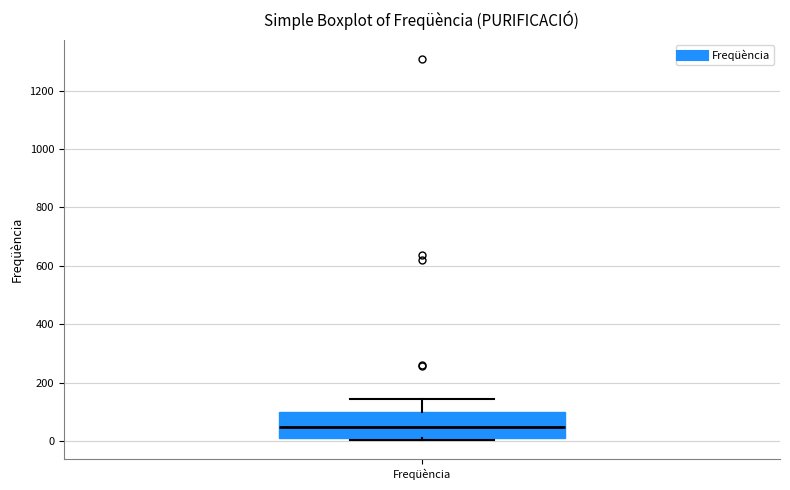

Transcribe this box plot: give where the median line is, the range the box spans, and where the two whiskers end, as read against the y-axis. The values are not printed on the chart, so give them approximately, as read against the axis.

median 40, box 20 to 100, whiskers 0 to 140